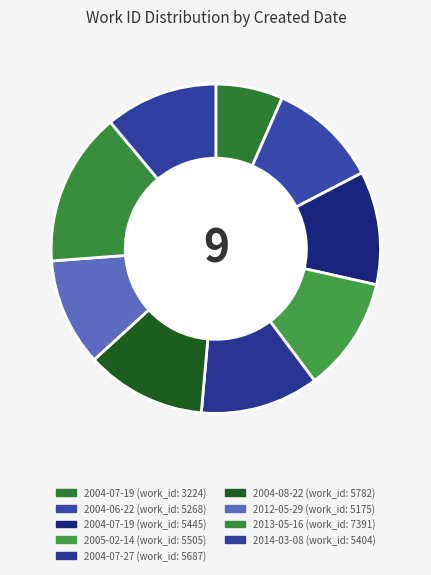

How many slices are in this pie chart?

9